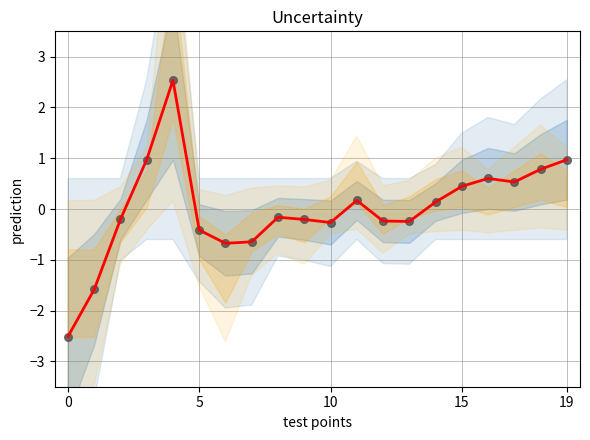

At how many categories does at least one series exceed 1?

1